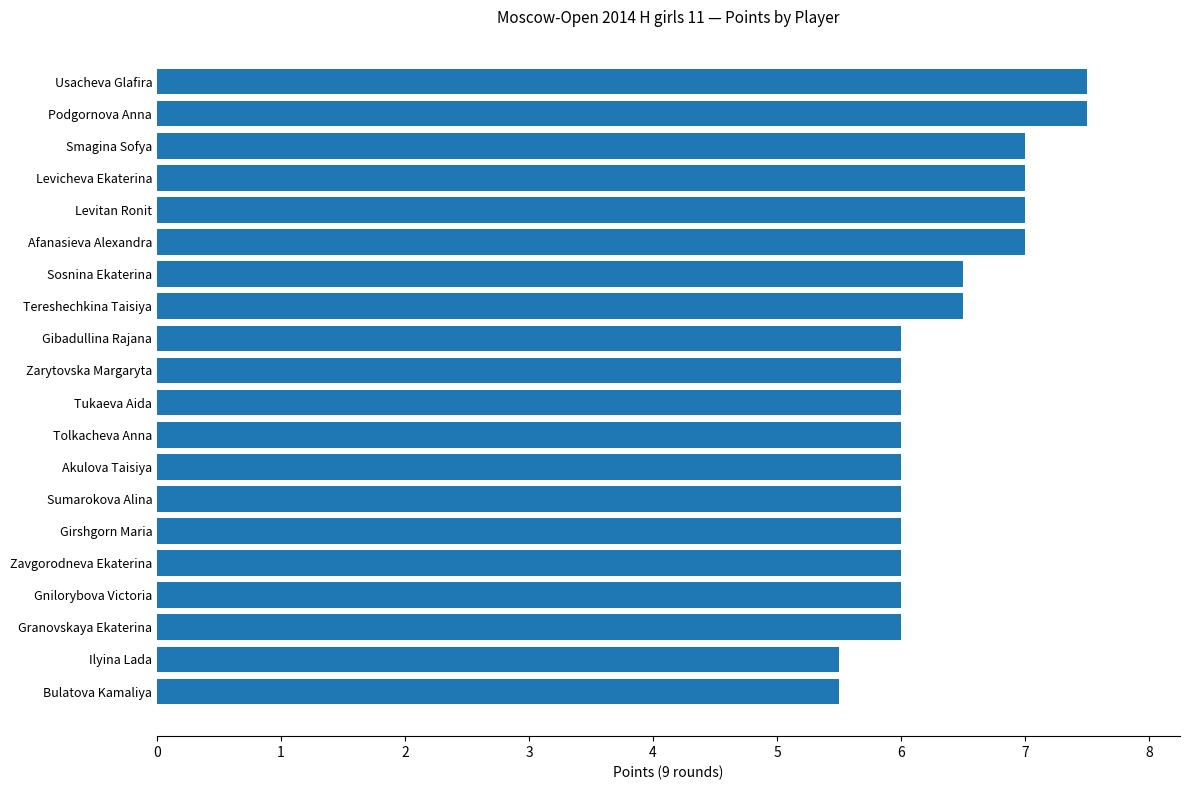

Reading bottom to top, transcribe all the data shown in this chart.

Bulatova Kamaliya=5.5	Ilyina Lada=5.5	Granovskaya Ekaterina=6.0	Gnilorybova Victoria=6.0	Zavgorodneva Ekaterina=6.0	Girshgorn Maria=6.0	Sumarokova Alina=6.0	Akulova Taisiya=6.0	Tolkacheva Anna=6.0	Tukaeva Aida=6.0	Zarytovska Margaryta=6.0	Gibadullina Rajana=6.0	Tereshechkina Taisiya=6.5	Sosnina Ekaterina=6.5	Afanasieva Alexandra=7.0	Levitan Ronit=7.0	Levicheva Ekaterina=7.0	Smagina Sofya=7.0	Podgornova Anna=7.5	Usacheva Glafira=7.5